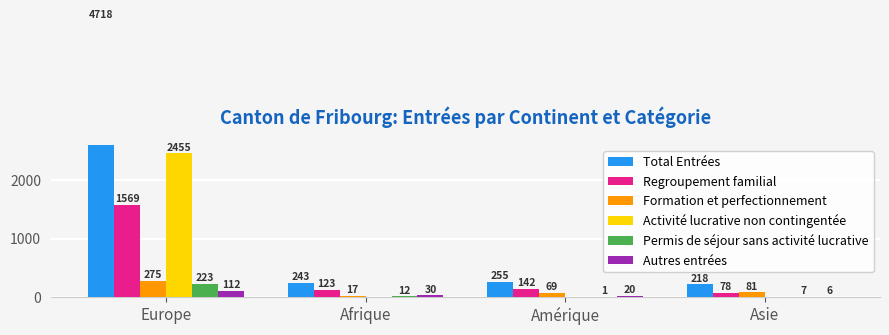

What is the label of the 3rd bar from the right?

Afrique